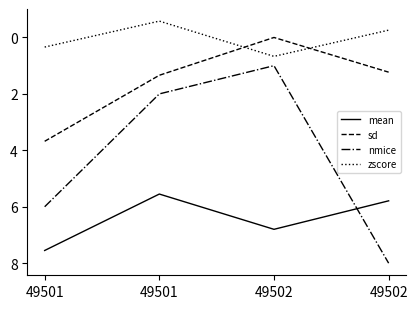

Which series changed the most between 49501 and 49501?

nmice